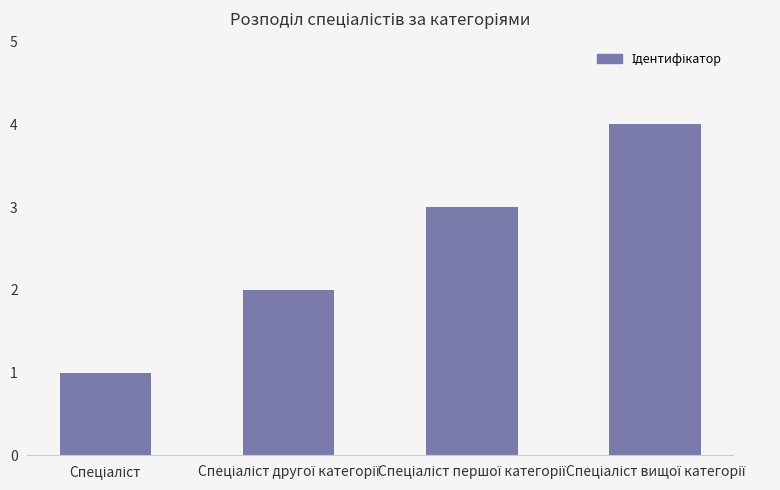

What is the difference between the maximum and minimum values?

3